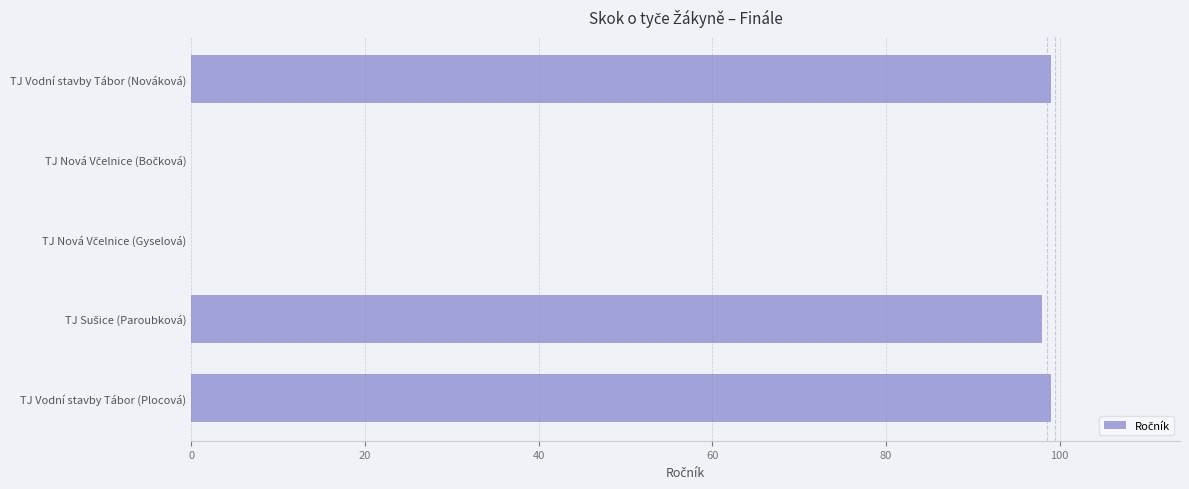

What is the maximum value shown in the chart?

99